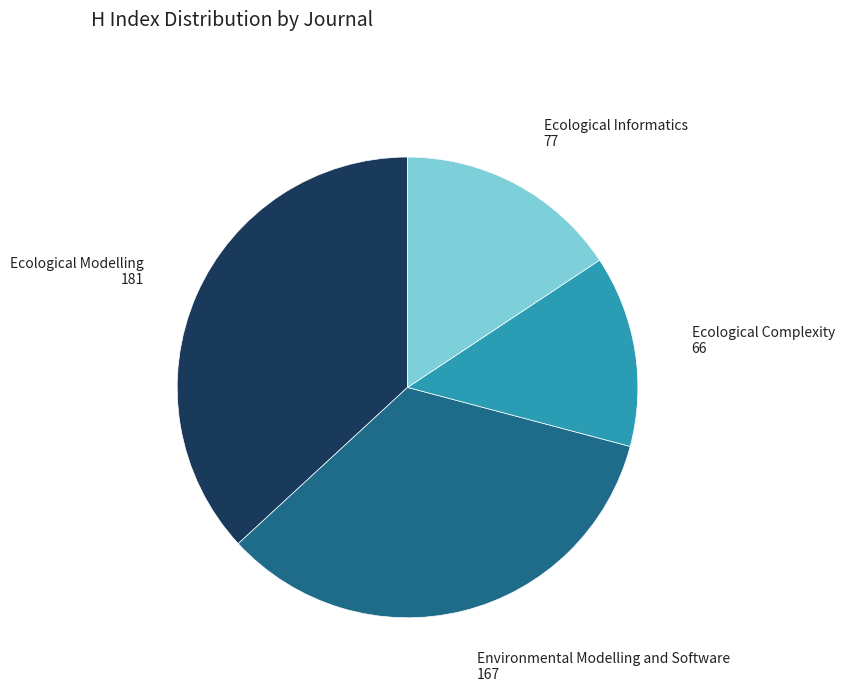

Is there a majority slice in this chart?

No